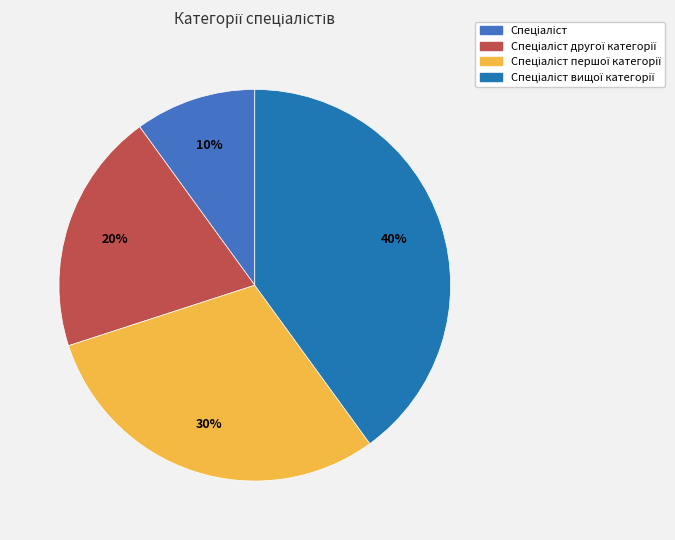

Is there any slice that represents more than half of the pie?

No